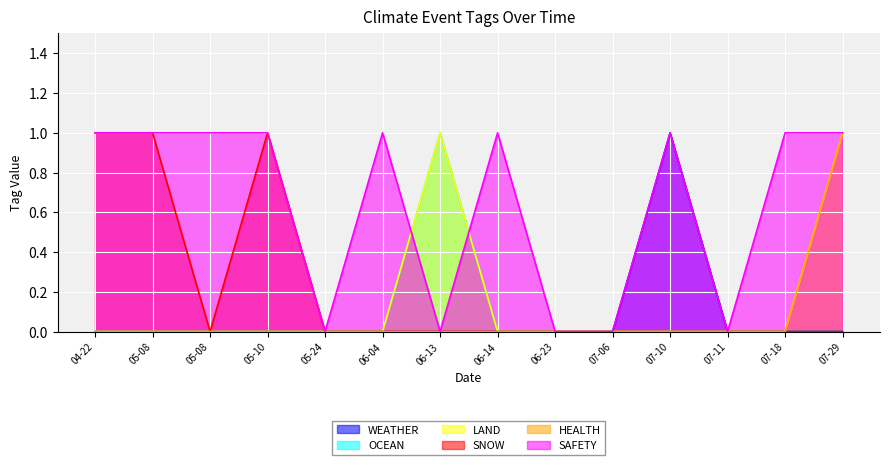

Does the chart display data point markers on the line(s)?

No